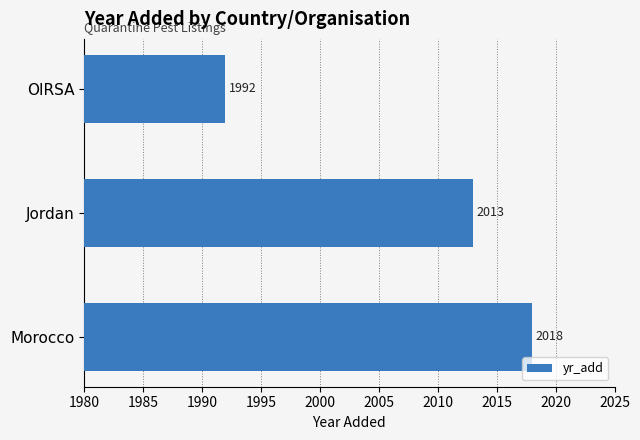

Rank the categories by value from highest to lowest.

Morocco, Jordan, OIRSA